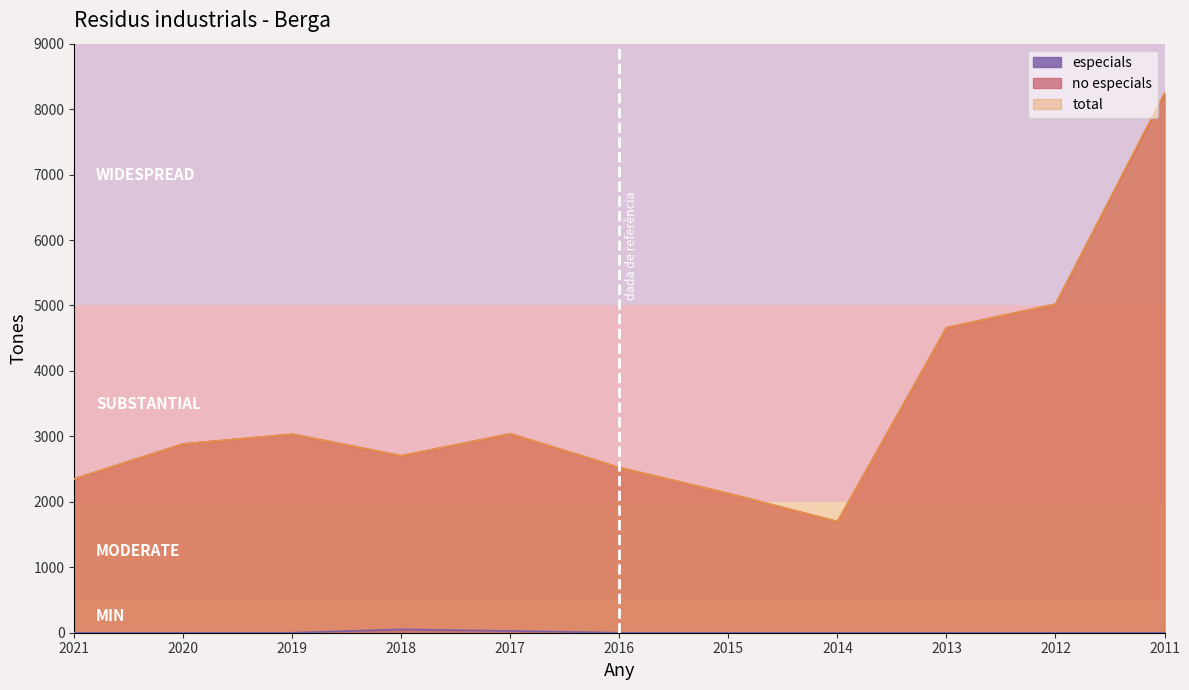

True or false: especials and total intersect in this chart.

False